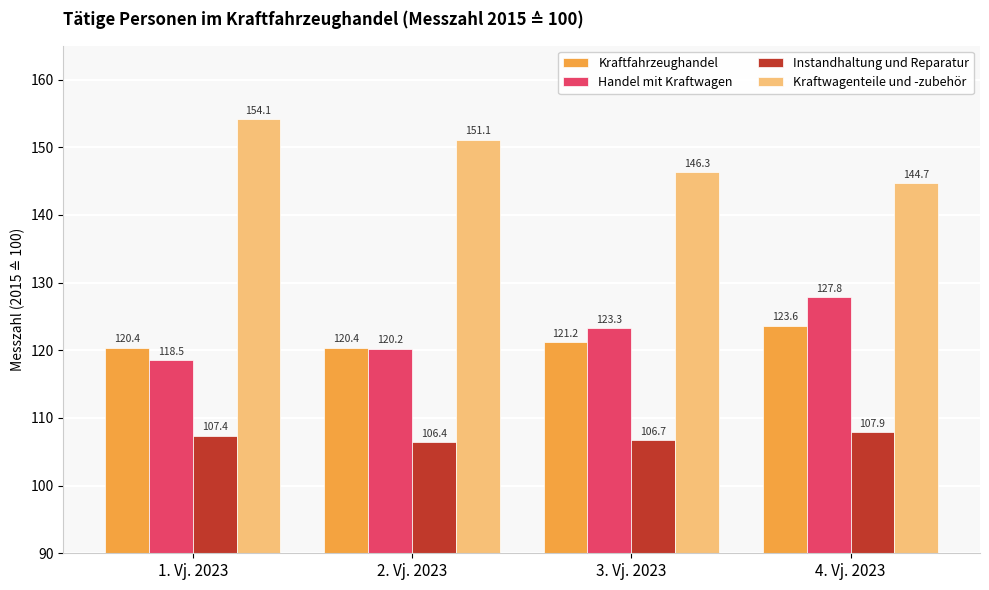

Between 3. Vj. 2023 and 4. Vj. 2023, which series saw the biggest shift?

Handel mit Kraftwagen